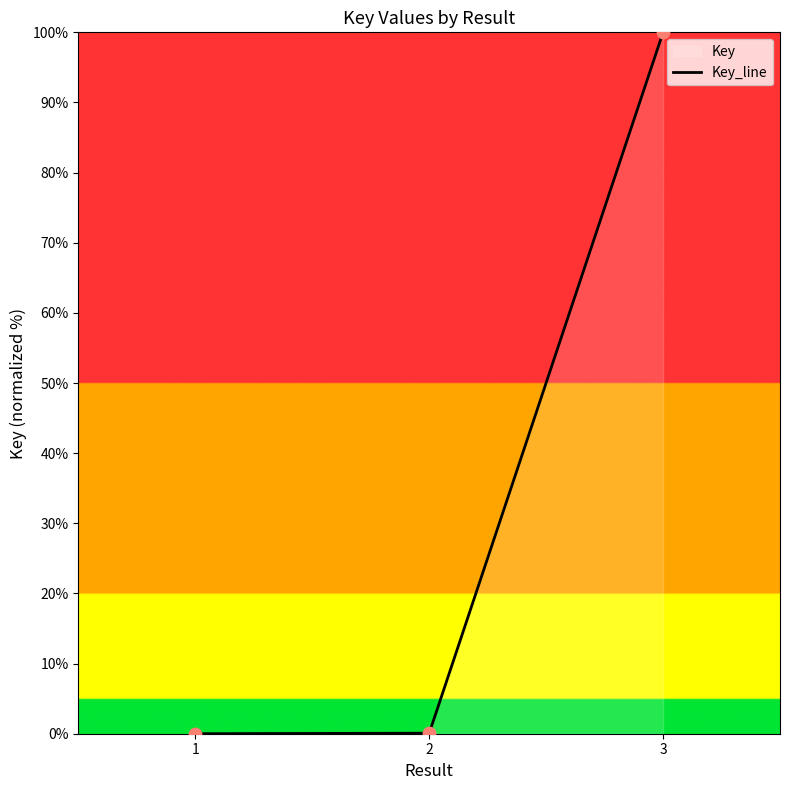

What is the change in value from 2 to 3?

+99.9